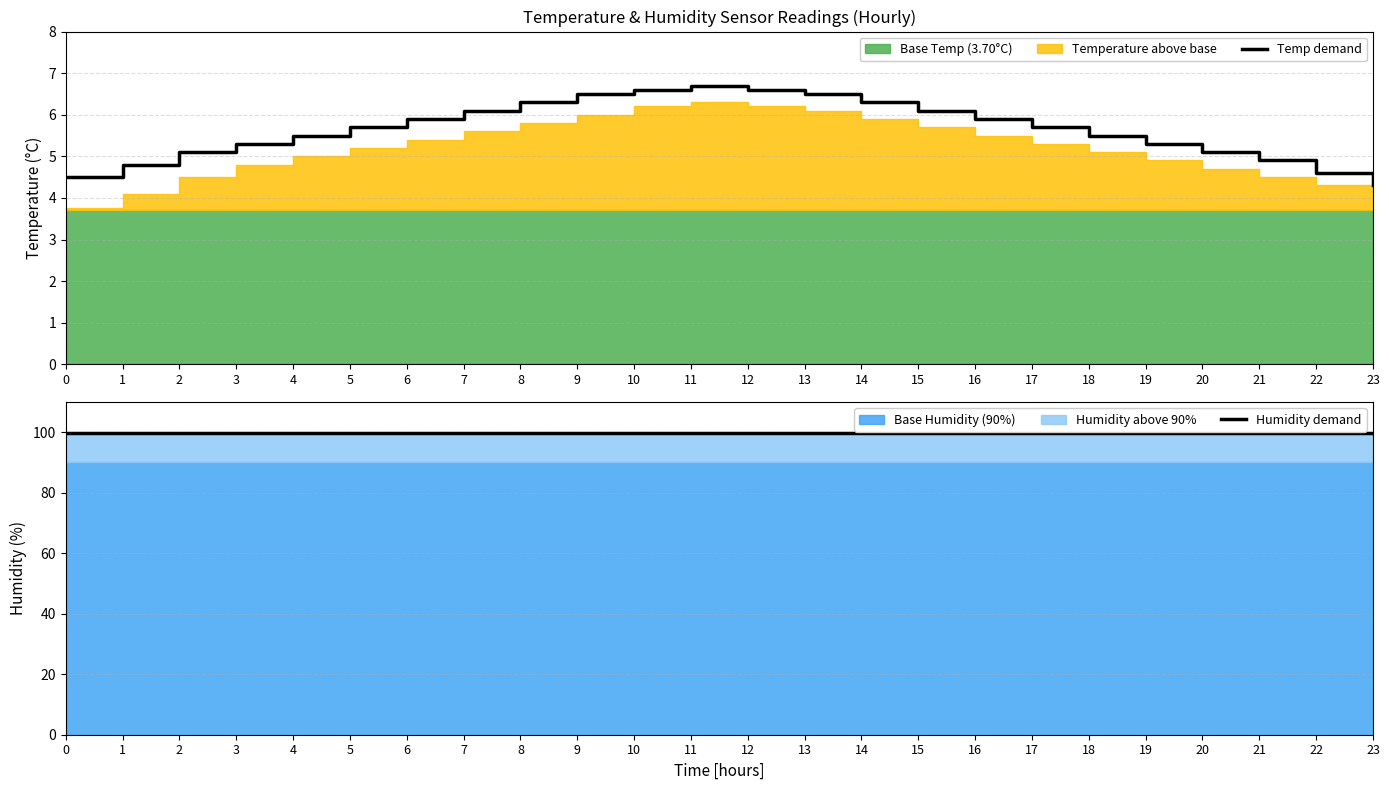

At which label is Temp demand closest to 5?

2